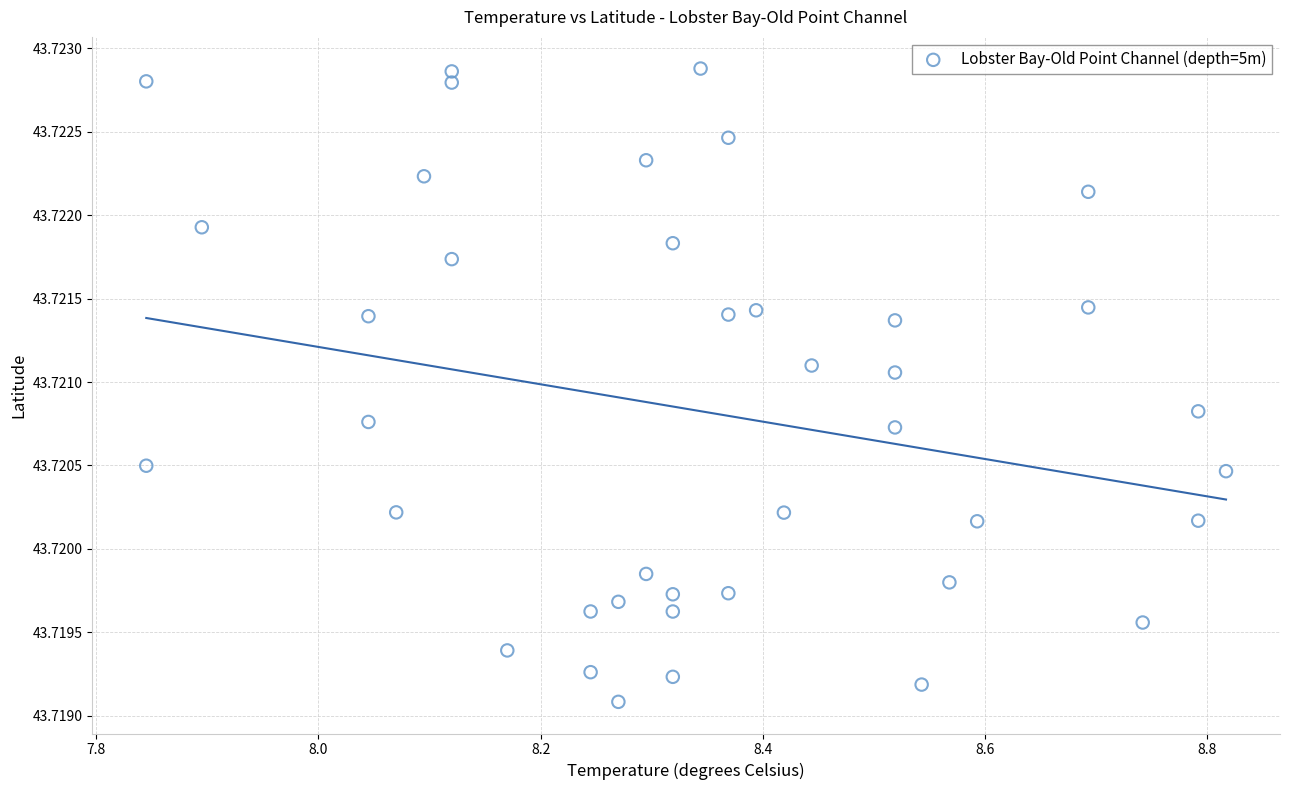

What is the range of X values (max minus min)?

1.0